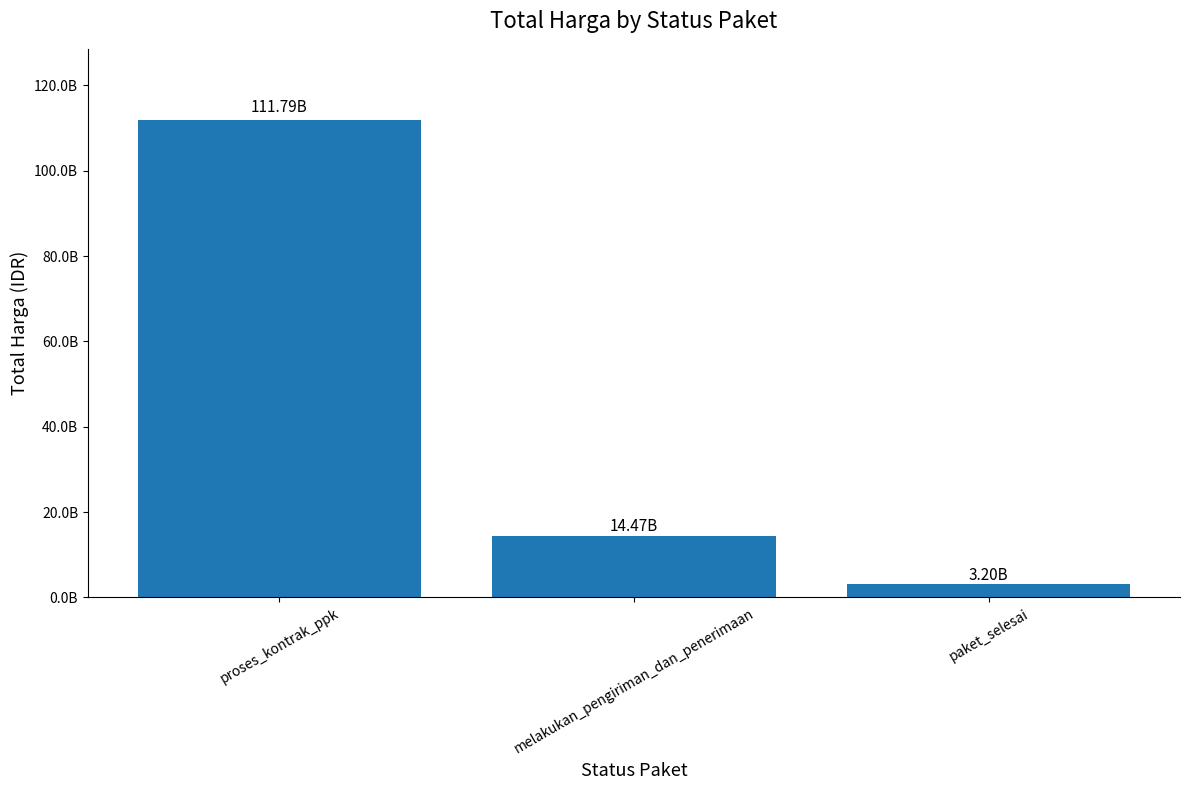

Does the chart contain any negative values?

No